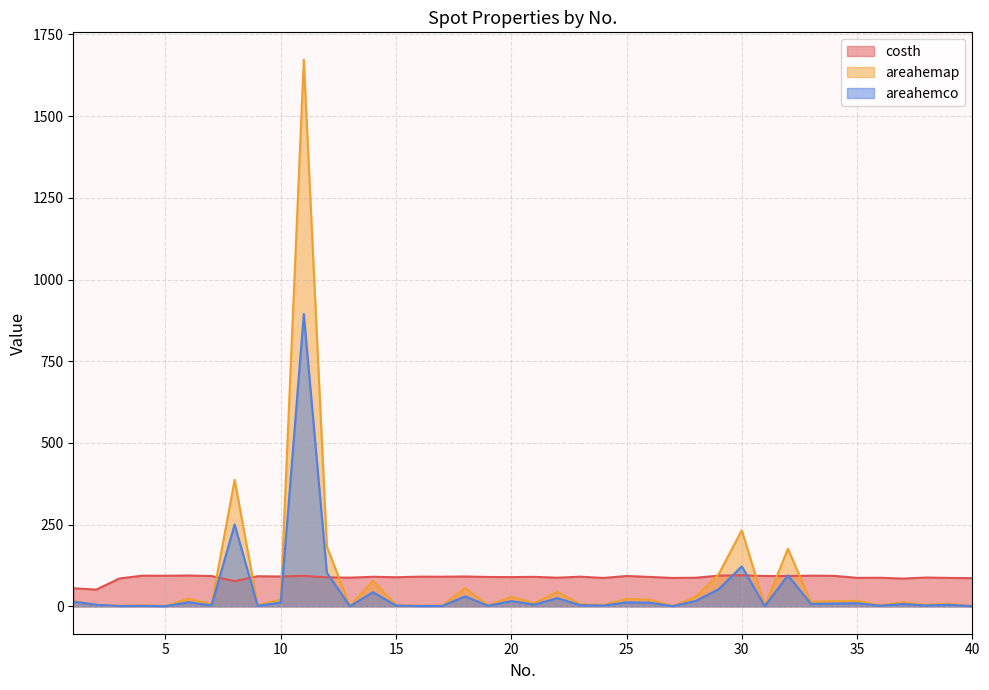

Which series changed the most between 11 and 24?

areahemap